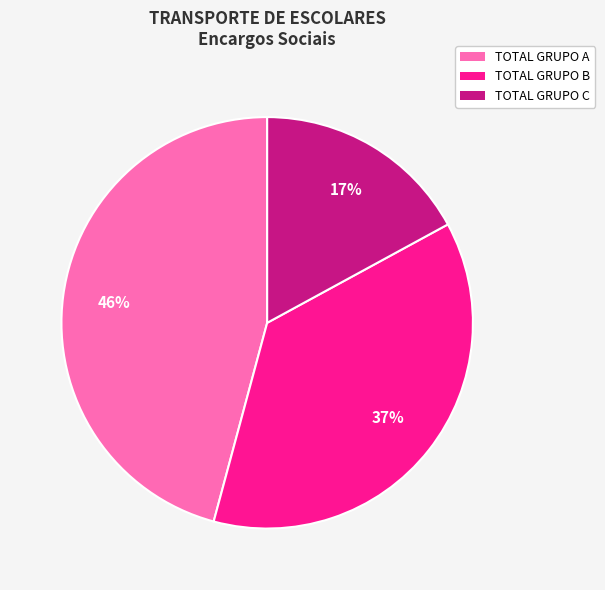

Between TOTAL GRUPO C and TOTAL GRUPO A, which is larger?

TOTAL GRUPO A